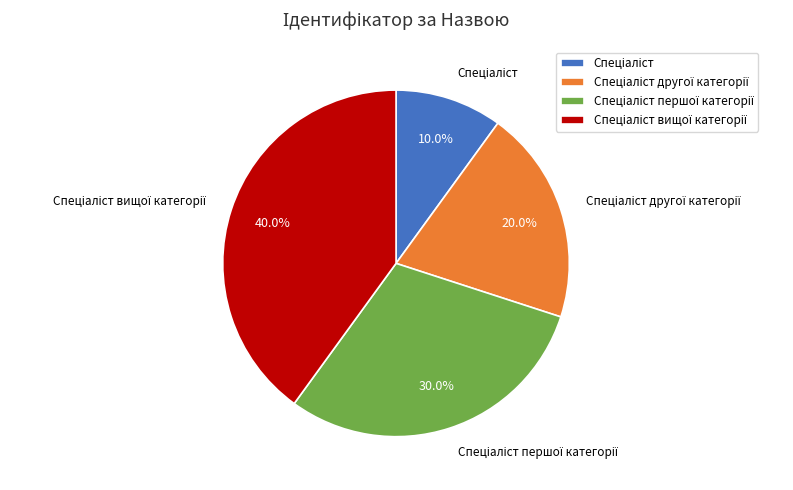

Does any single category account for the majority?

No